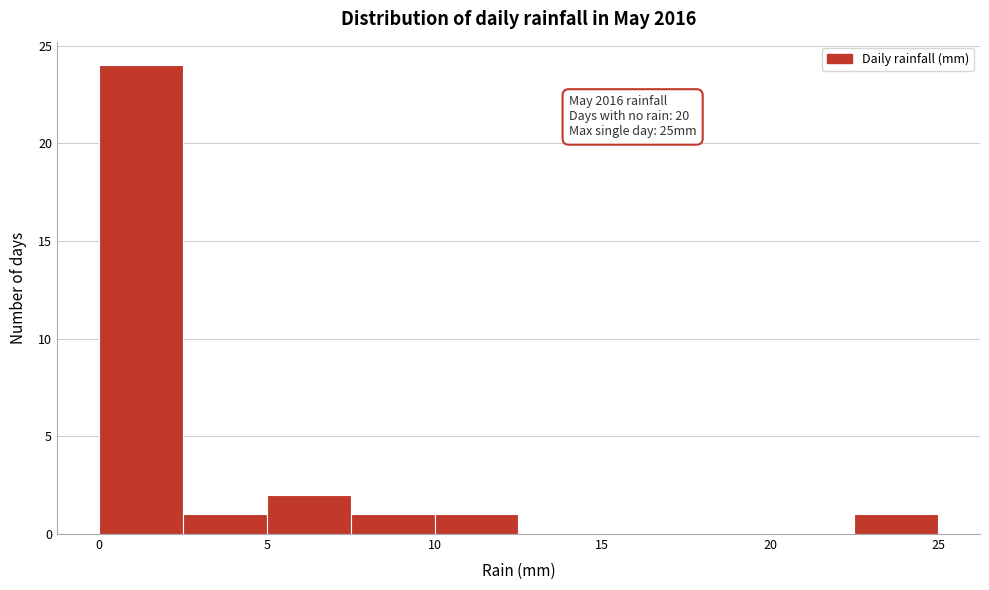

Over which range of the x-axis is the bar tallest?

0.0 to 2.5